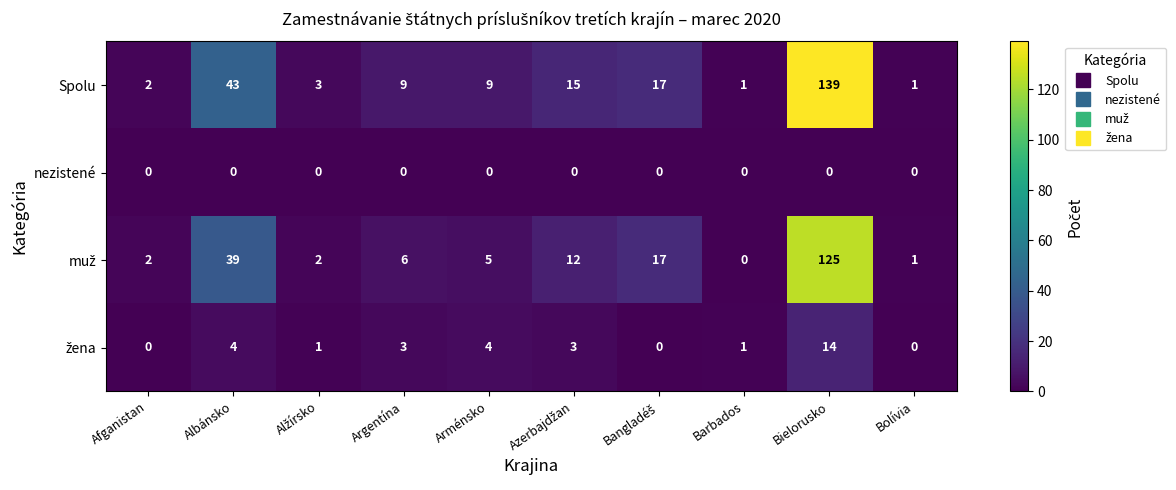

The nezistené series shows 0 at Arménsko. True or false?

True